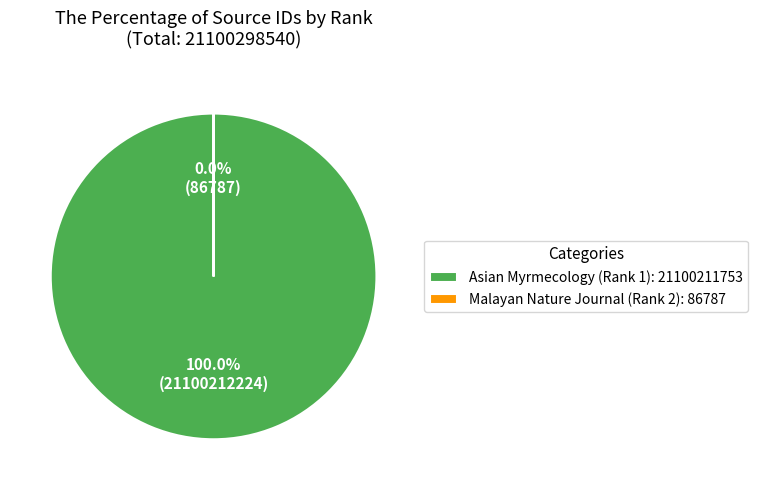

Which category has the biggest portion of the pie?

Asian Myrmecology (Rank 1)